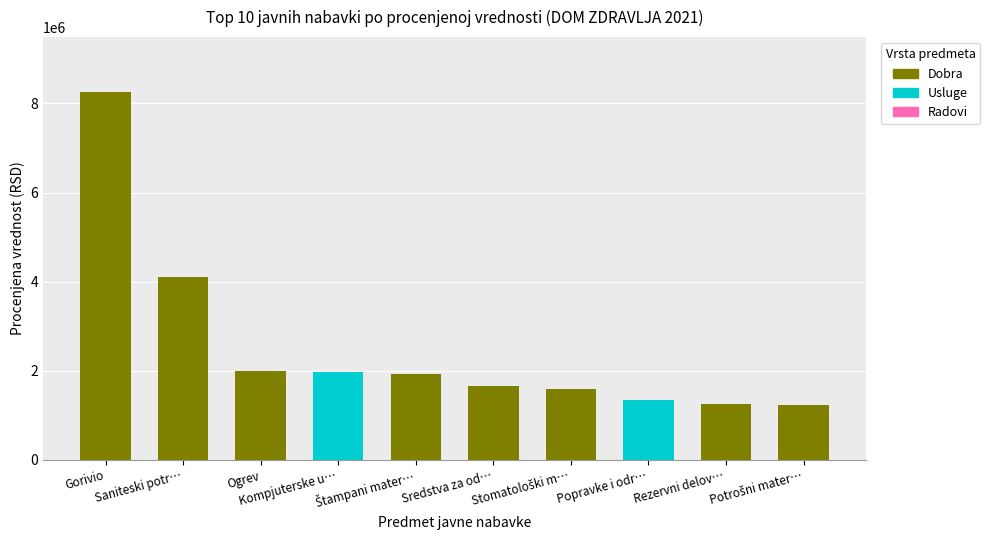

Count the number of categories in the chart.

10